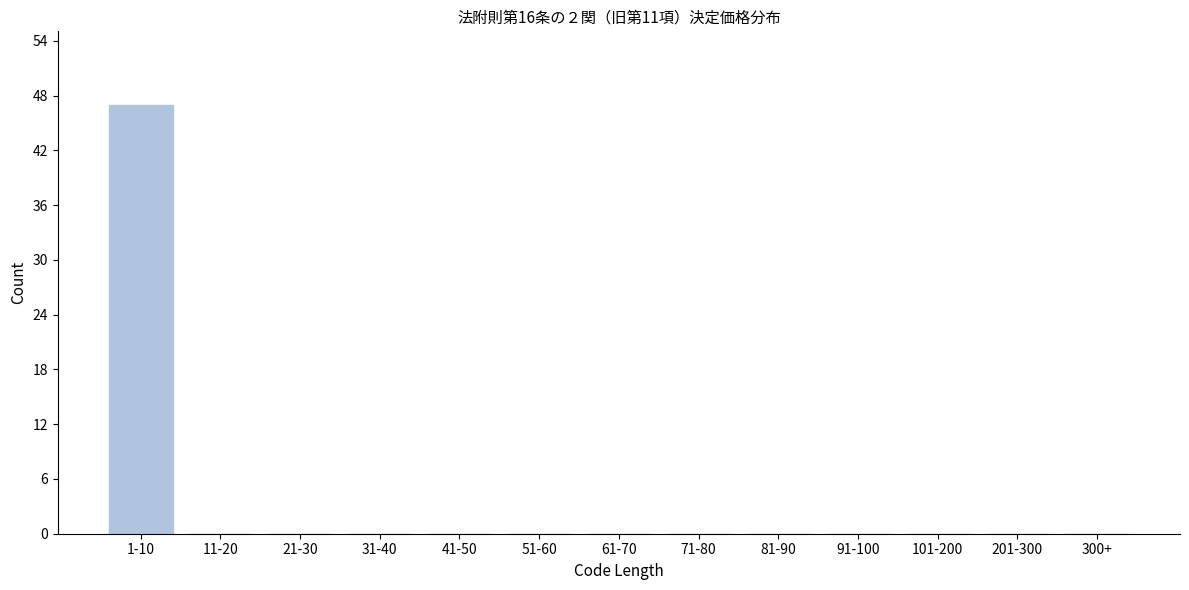

Reading left to right, transcribe all the data shown in this chart.

1-10=47	11-20=0	21-30=0	31-40=0	41-50=0	51-60=0	61-70=0	71-80=0	81-90=0	91-100=0	101-200=0	201-300=0	300+=0